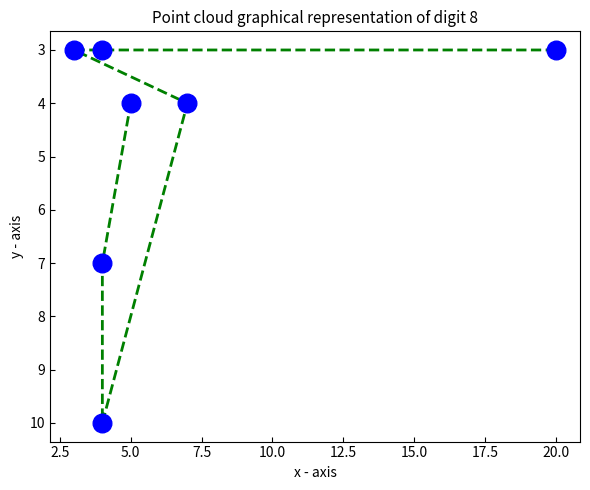

What Y value in the scatter plot is closest to 6?

7